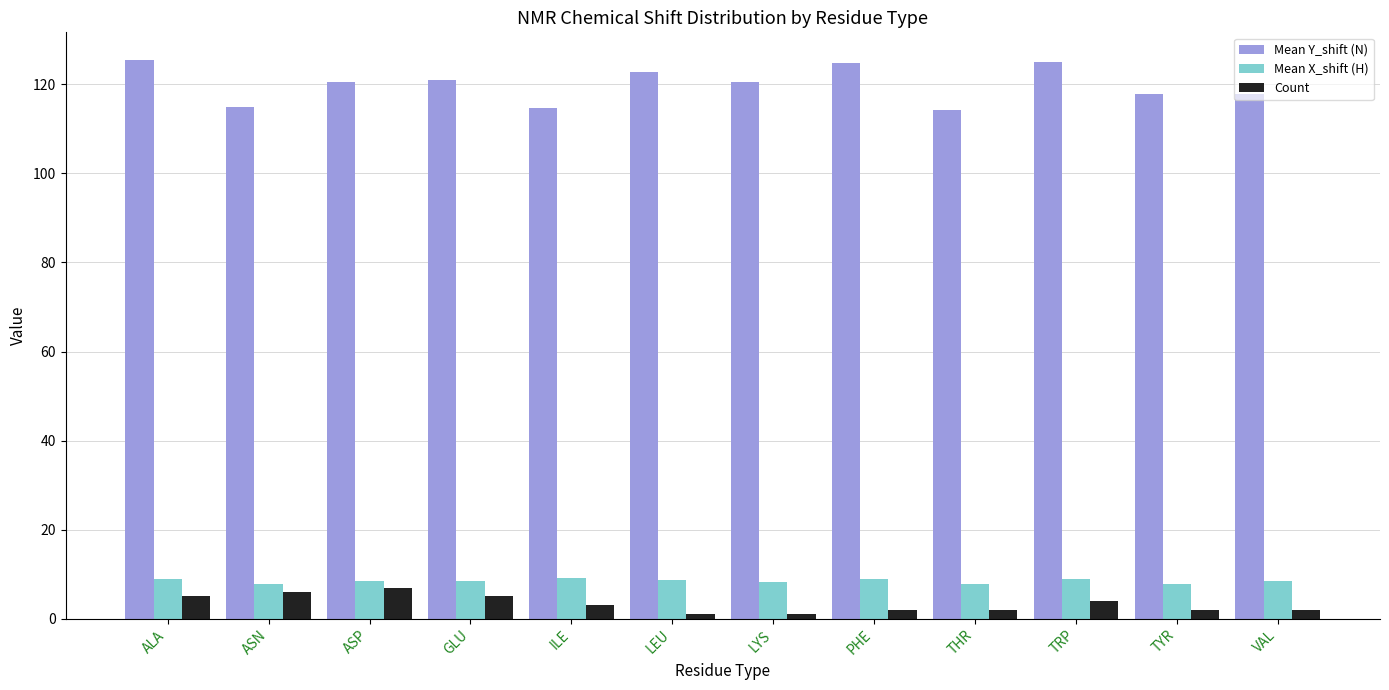

How many series are shown in this chart?

3